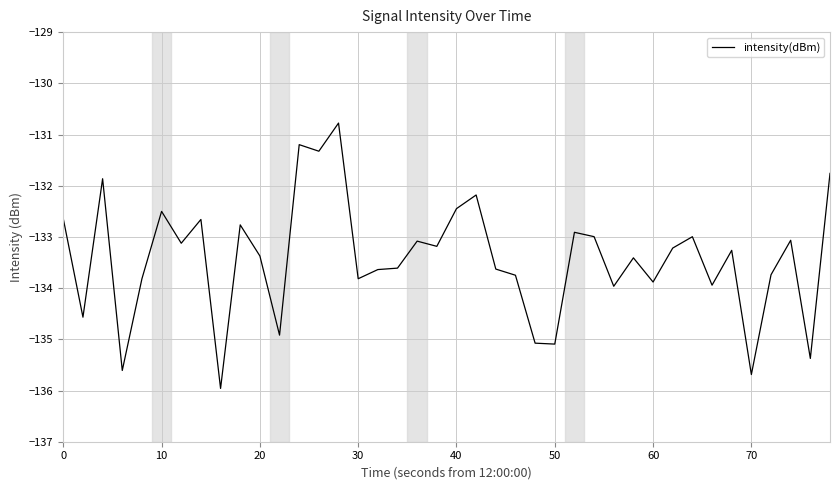

What is the difference between the maximum and minimum values?

5.2